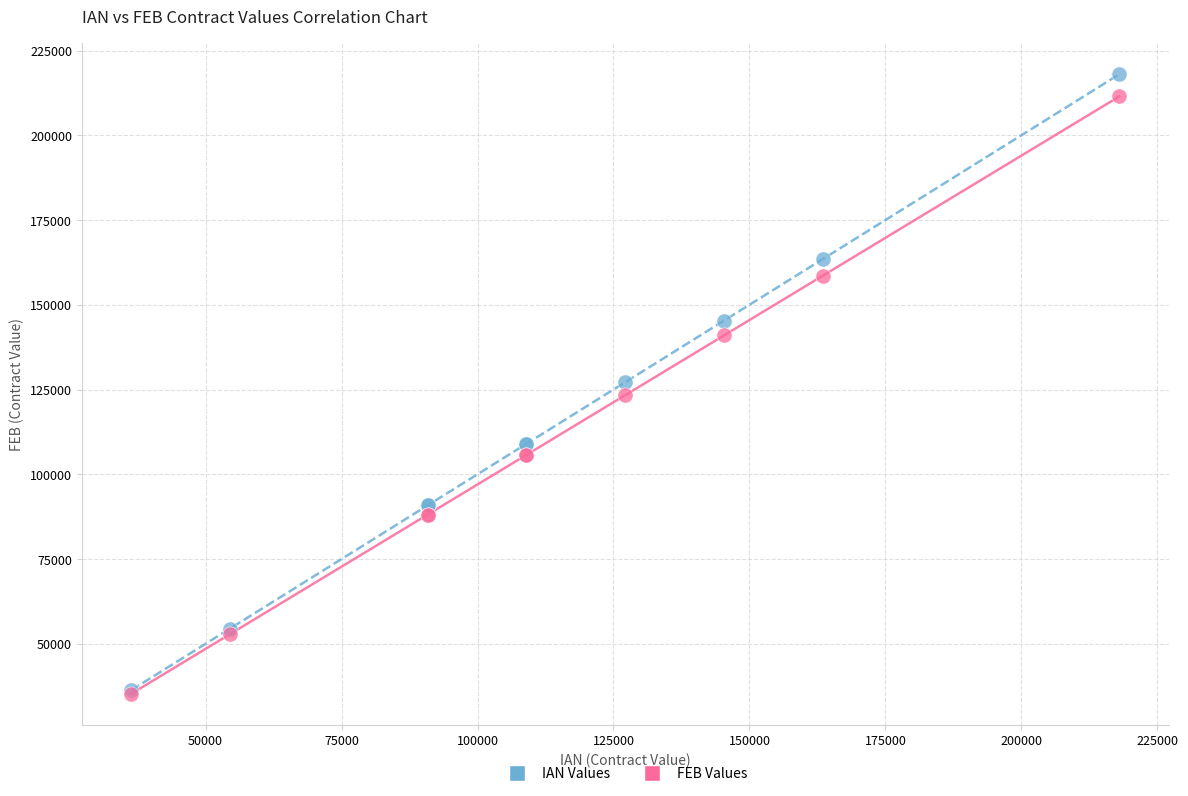

Which series has the widest spread of Y values?

IAN Values